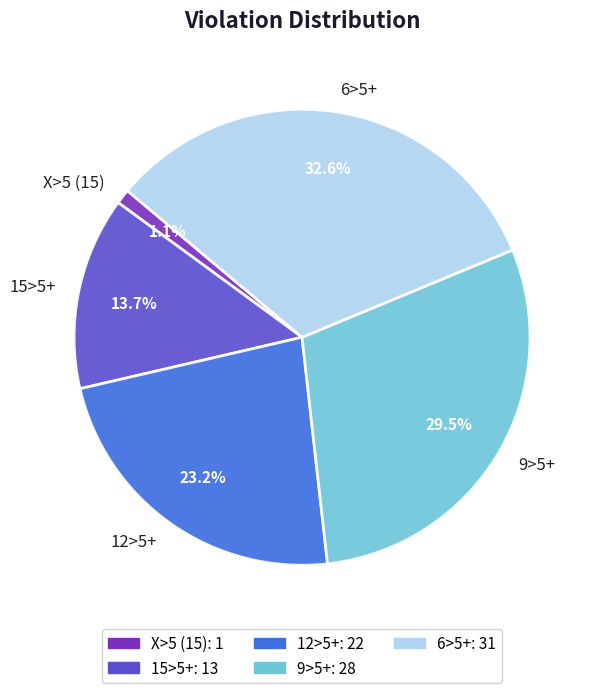

How many slices are in this pie chart?

5